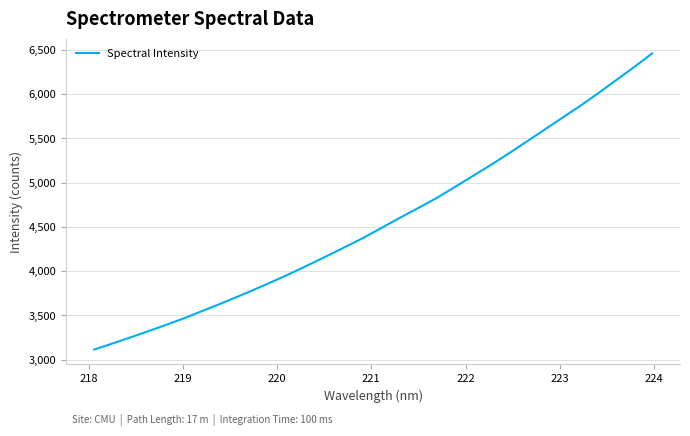

What is the difference between the maximum and minimum values?

3346.3